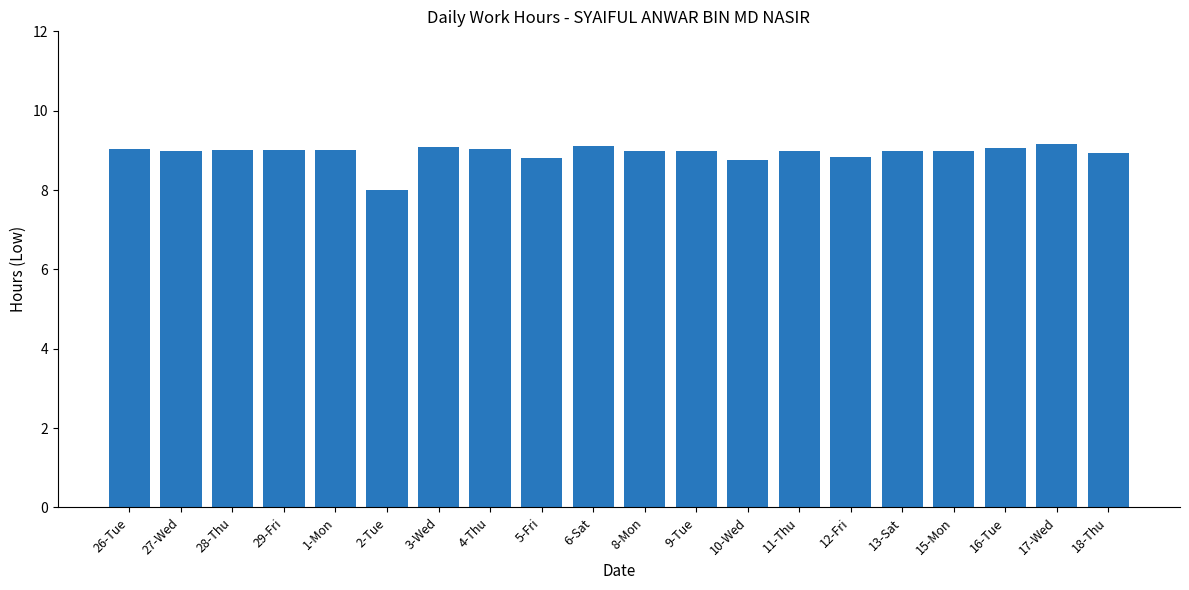

True or false: the data shows 9.1 at 6-Sat.

True